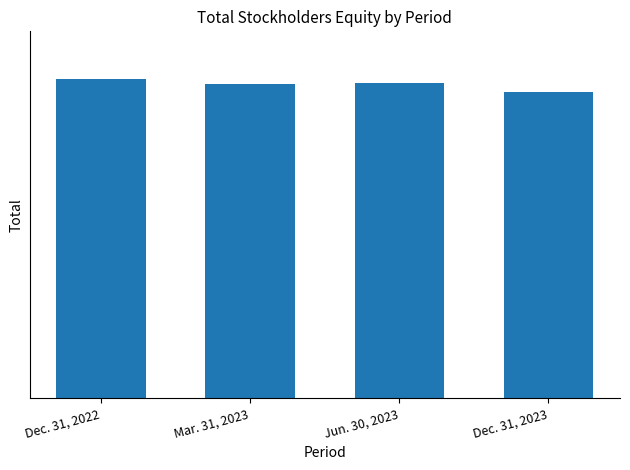

What position from the right is Dec. 31, 2023?

1